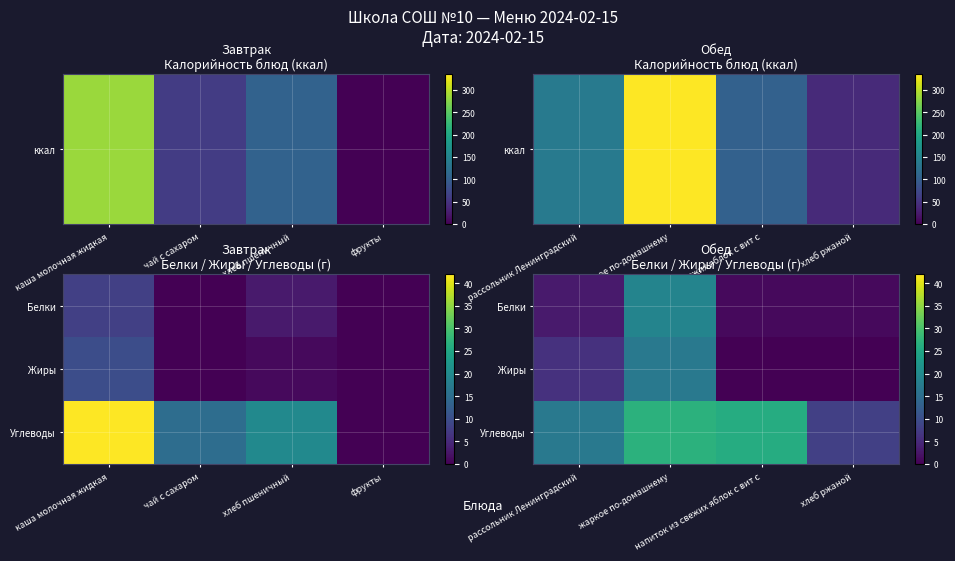

Rank the series by their maximum value, from highest to lowest.

Углеводы, Белки, Жиры